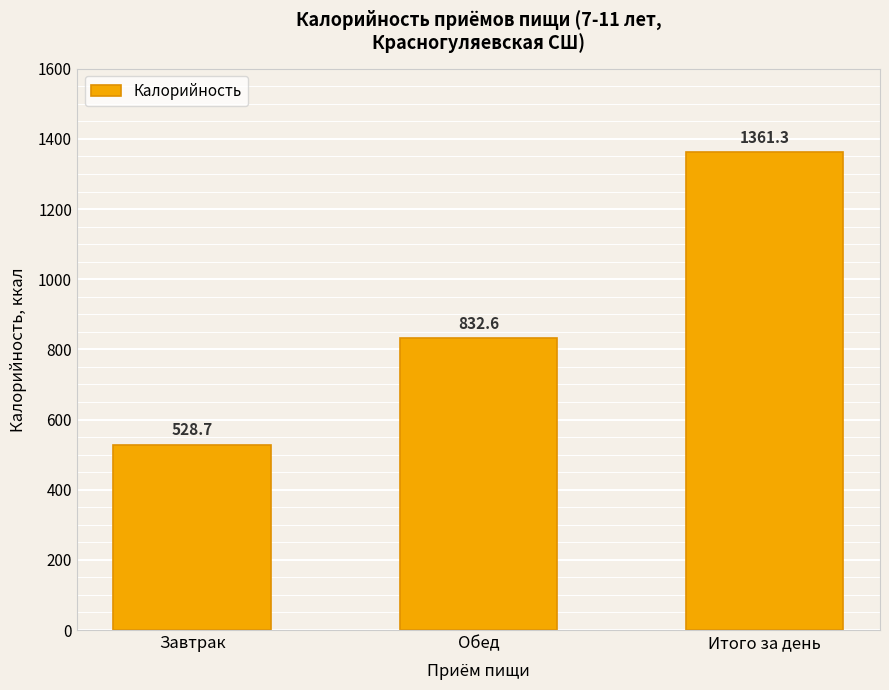

Rank the categories by value from lowest to highest.

Завтрак, Обед, Итого за день